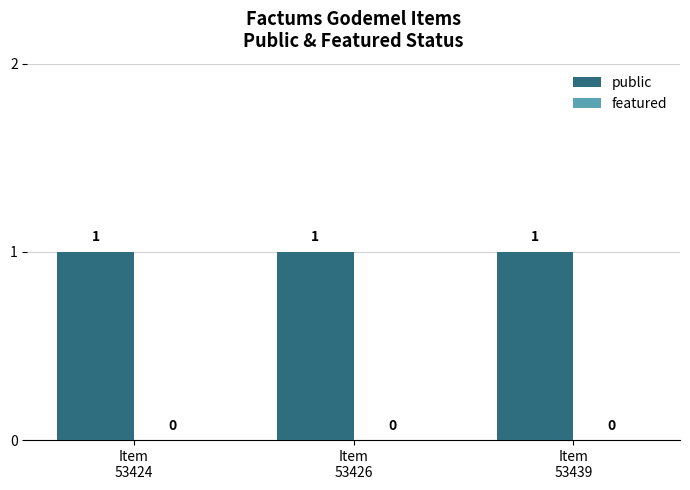

Which category has the lowest value in the public series?

Item
53424